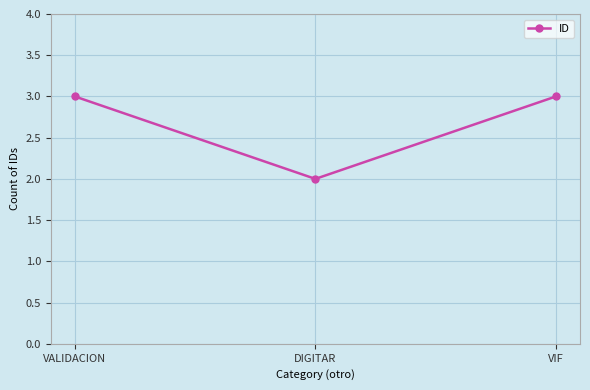

Reading left to right, what are all the values shown in this chart?

VALIDACION=3	DIGITAR=2	VIF=3